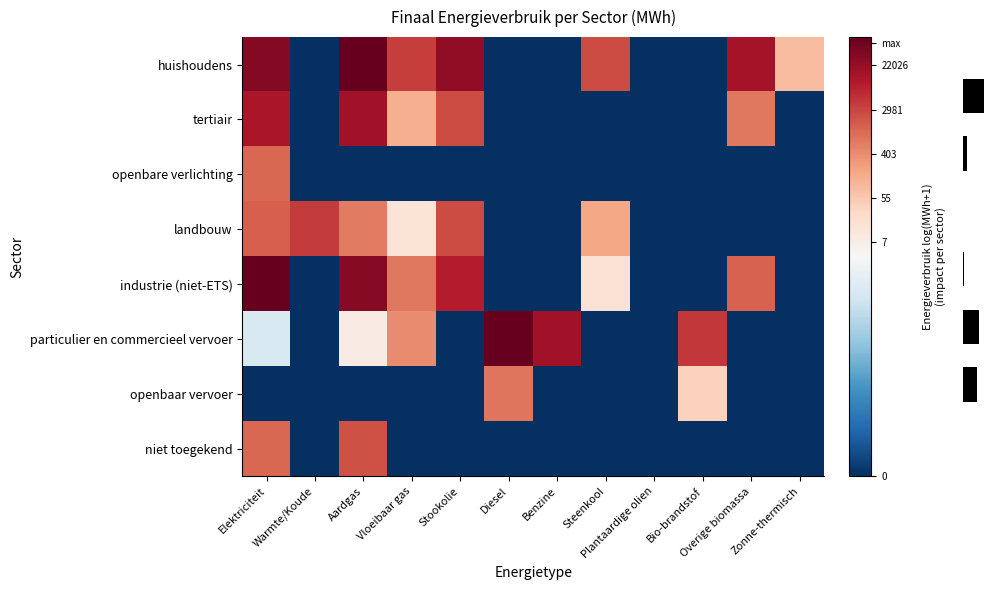

Which series has the largest range (max minus min)?

particulier en commercieel vervoer